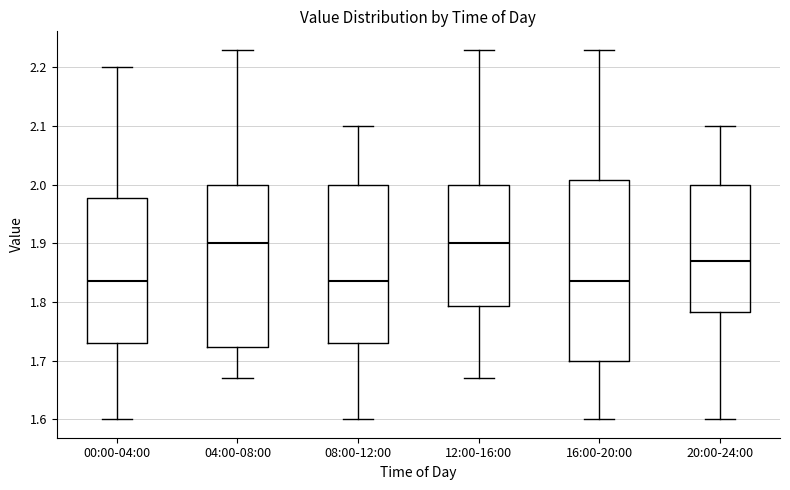

Comparing the boxes themselves (not the whiskers), which one is the tallest?

16:00-20:00